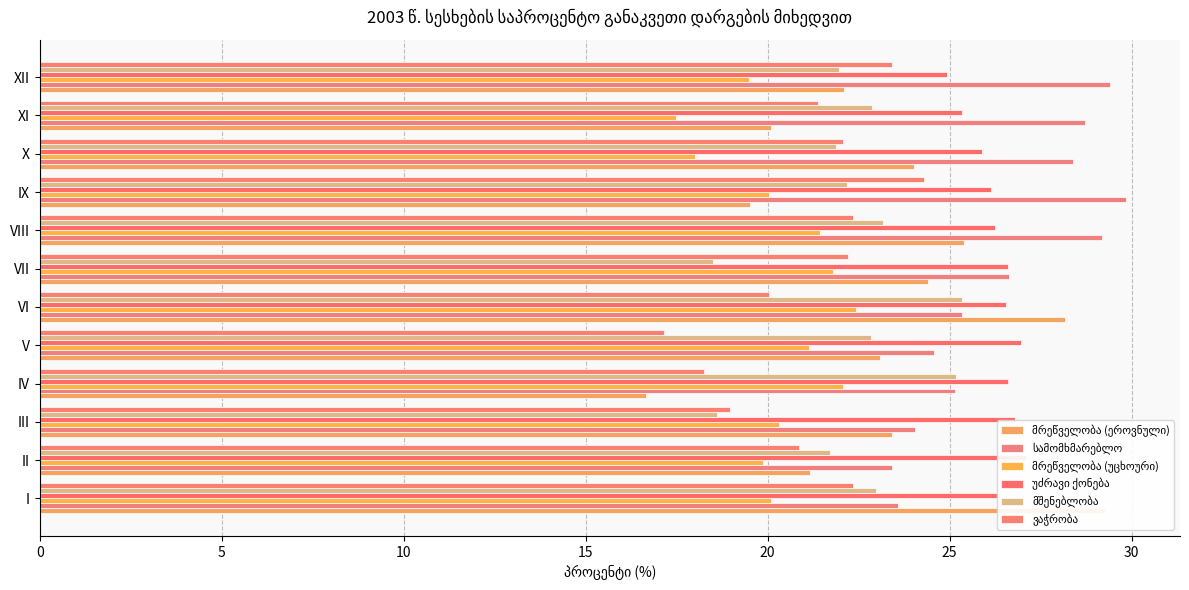

True or false: მშენებლობა has a value of 31.1 at III.

False